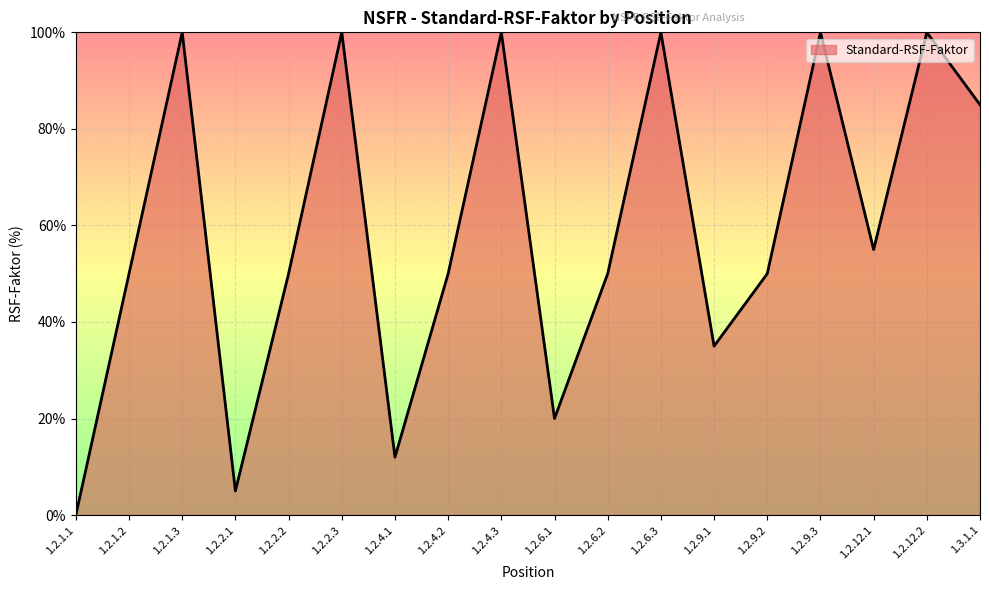

What position from the left is 1.2.6.3?

12